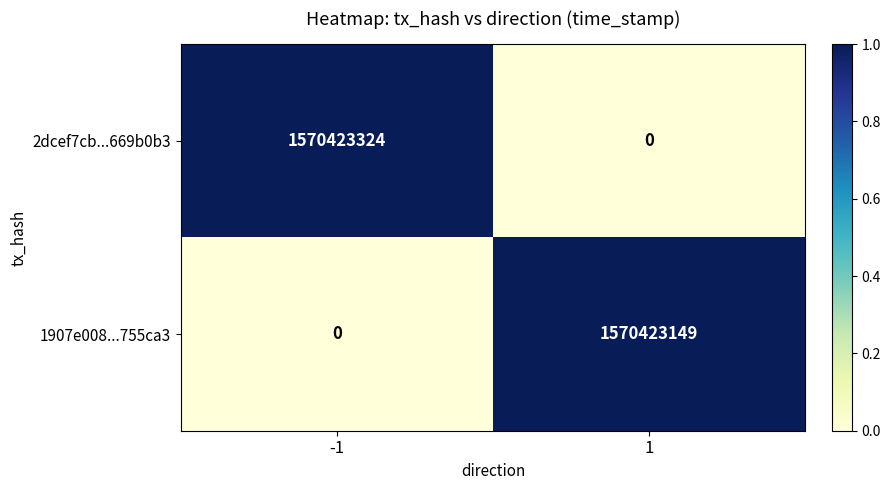

What is the spread (max minus min) of values at 1?

1570423149